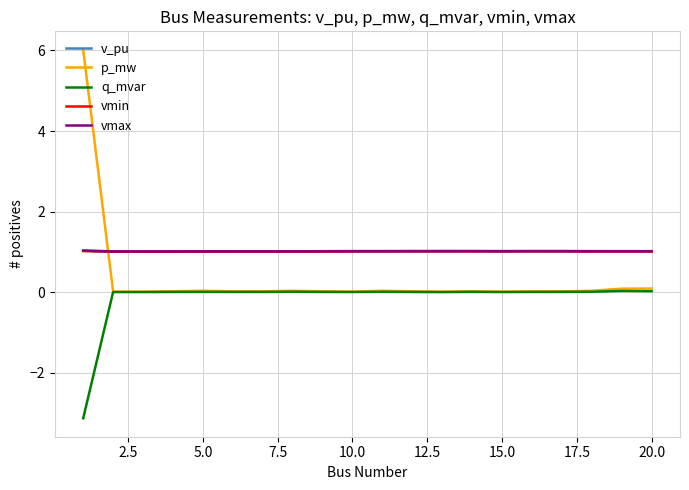

What is the difference between the maximum and minimum values in the p_mw series?

6.0